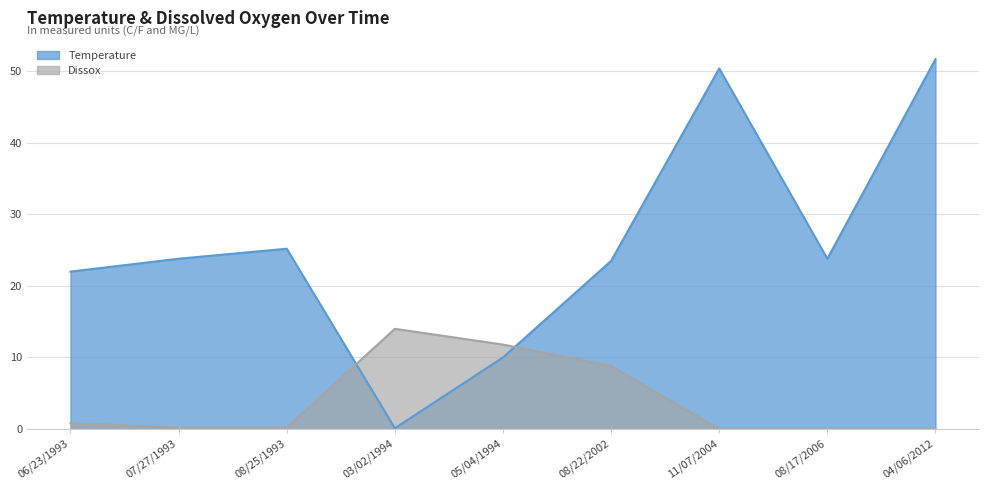

Is the value of Temperature at 08/17/2006 greater than the value of Dissox at 06/23/1993?

Yes